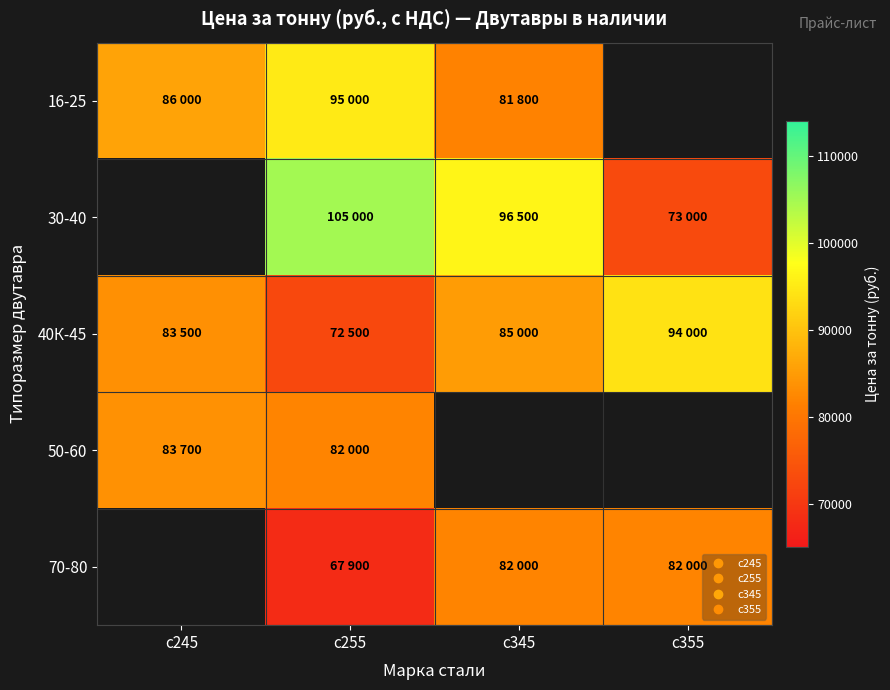

What is the average value of the 40К-45 series?

83750.0